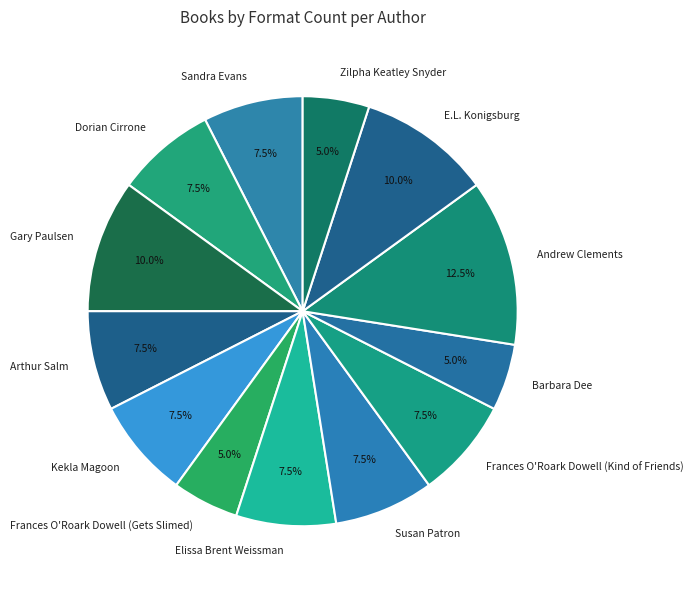

What percentage do Arthur Salm and Gary Paulsen together represent?

17.5%